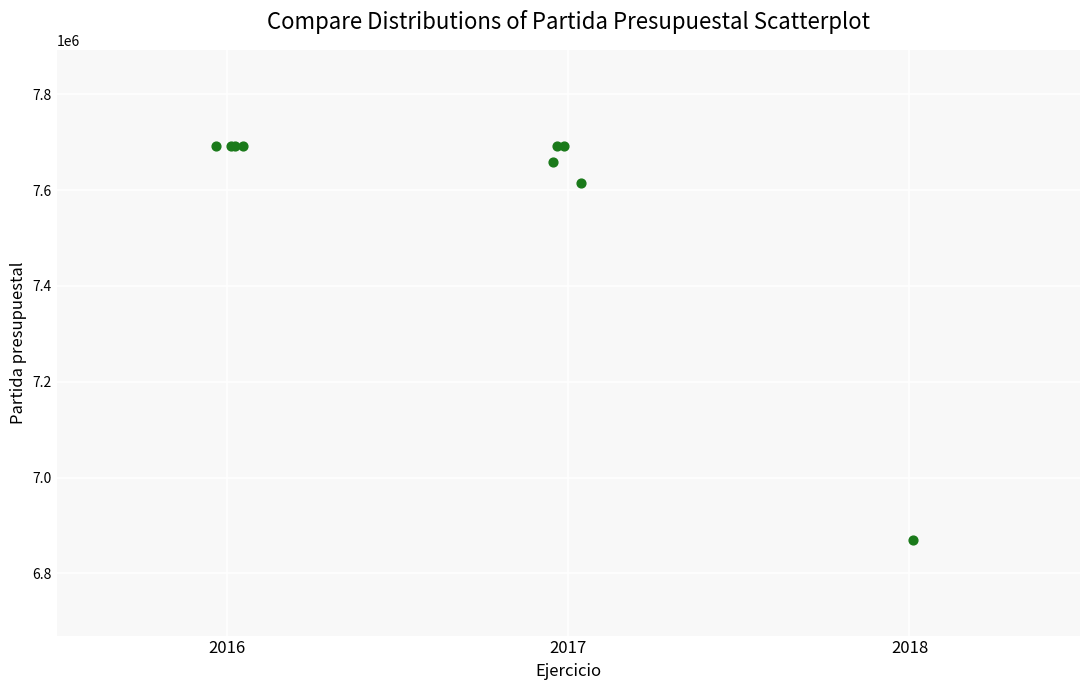

What Y value in the scatter plot is closest to 7281544?

7614028